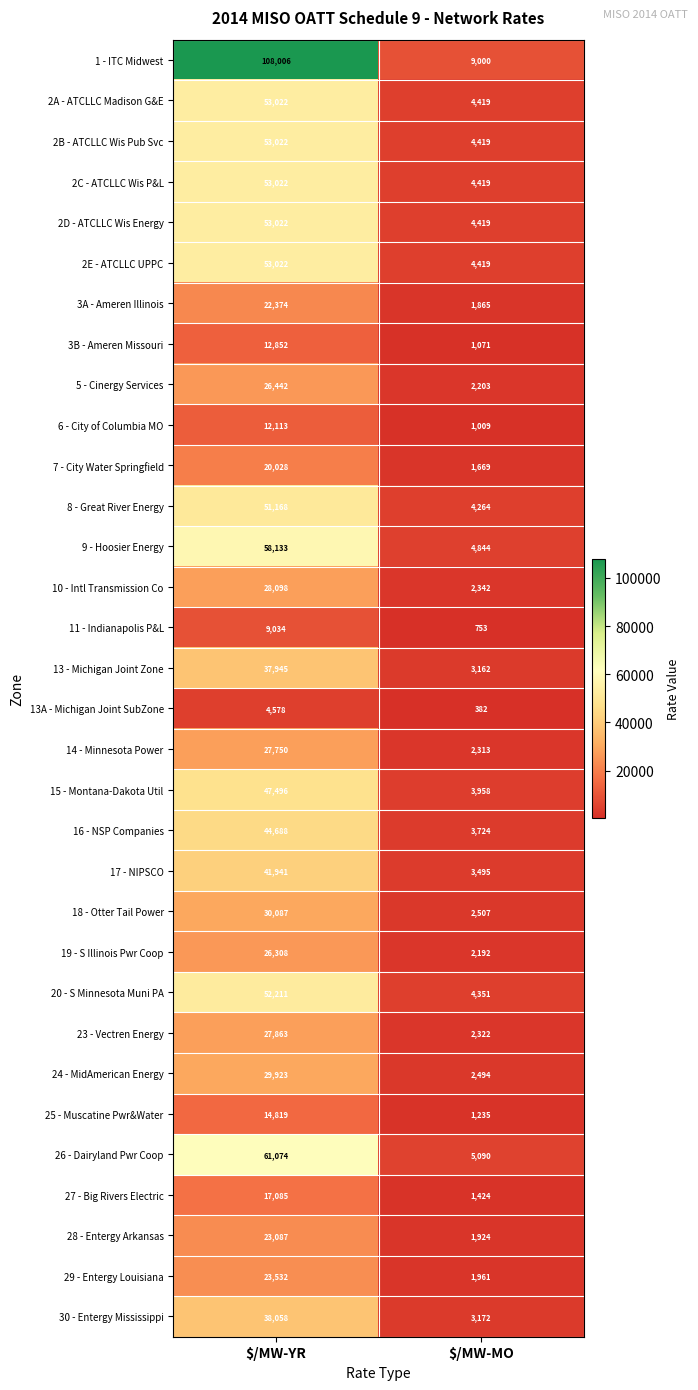

The 10 - Intl Transmission Co series shows 28098 at $/MW-YR. True or false?

True